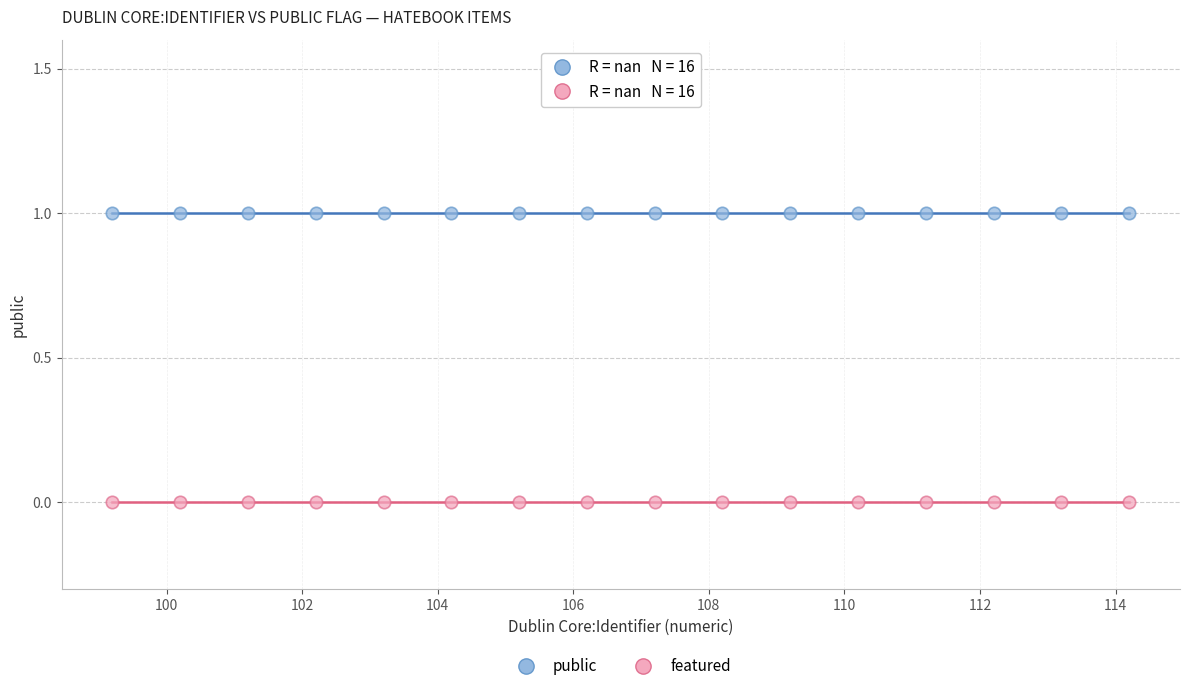

Which series contains the highest Y value?

public